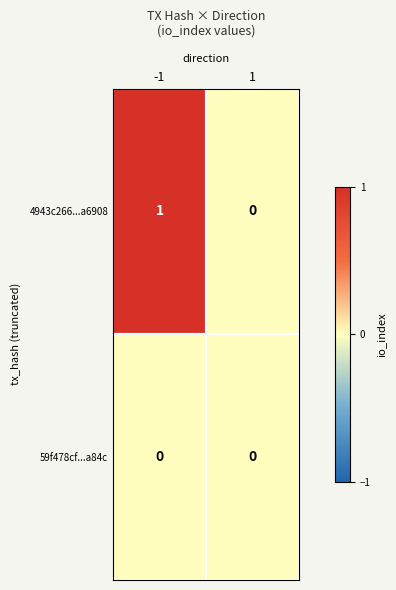

Which series changed the most between -1 and 1?

4943c266...a6908